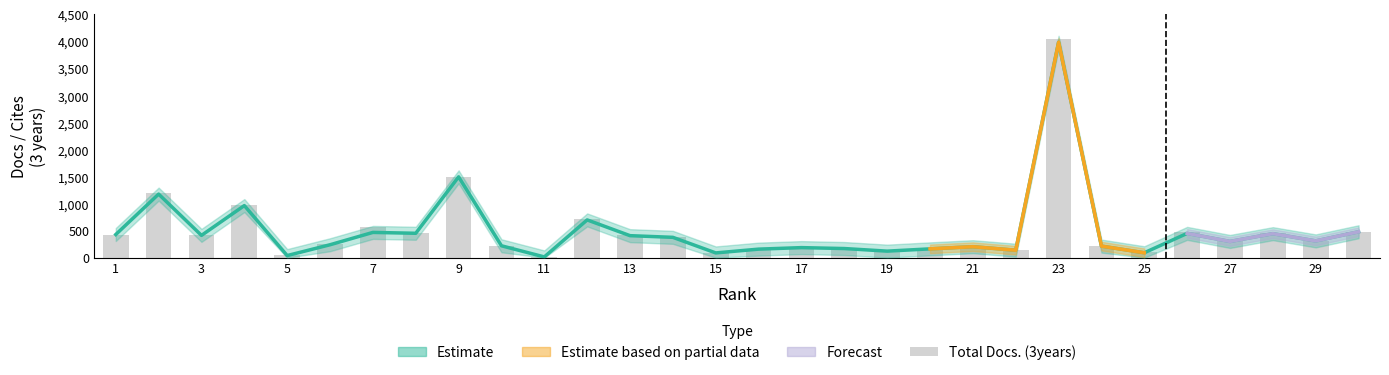

Reading right to left, list all the values displayed in this chart.

Total Docs. (3years): 482	310	449	301	476	96	214	4045	143	203	173	123	170	187	158	92	386	426	716	14	221	1494	465	565	249	41	966	414	1189	428
Citable Docs. (3years): 479	310	444	300	449	91	214	3981	138	203	163	121	169	186	158	88	376	407	698	14	220	1494	451	467	239	39	963	412	1175	428